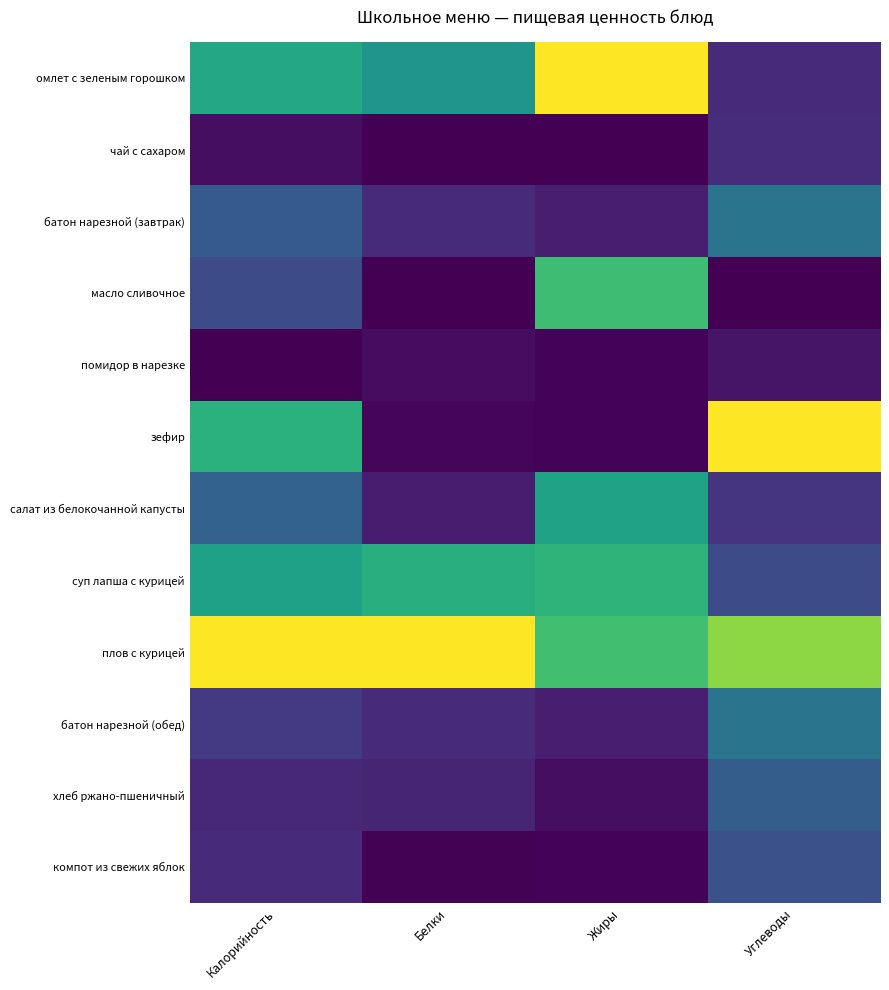

At Углеводы, list the series in order from smallest to largest.

масло сливочное, помидор в нарезке, омлет с зеленым горошком, чай с сахаром, салат из белокочанной капусты, суп лапша с курицей, компот из свежих яблок, хлеб ржано-пшеничный, батон нарезной (завтрак), батон нарезной (обед), плов с курицей, зефир